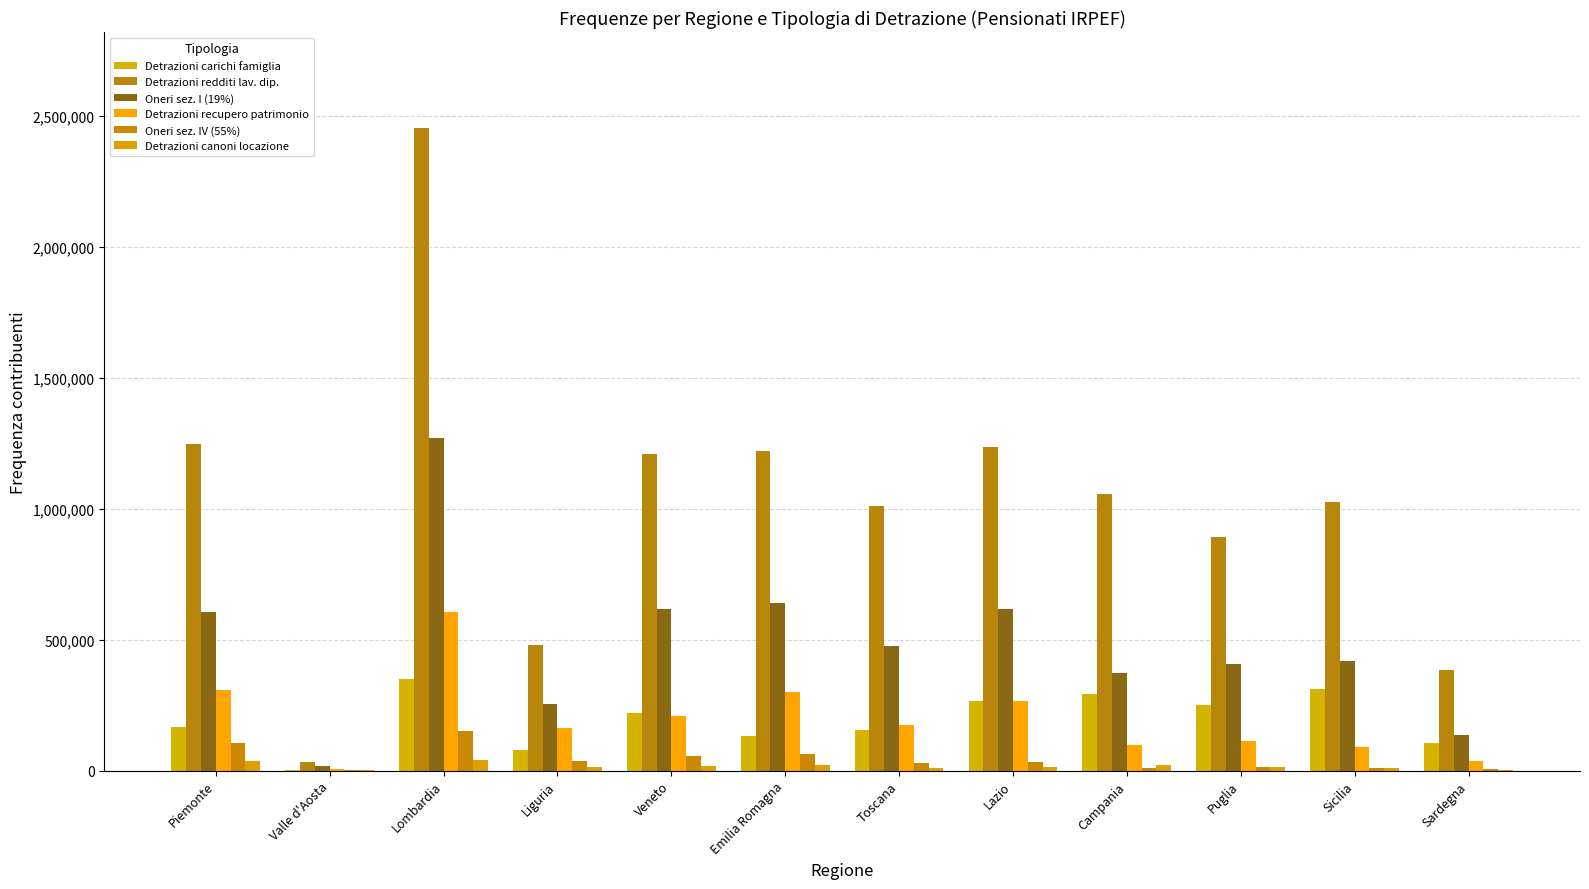

How many groups of bars are there?

12